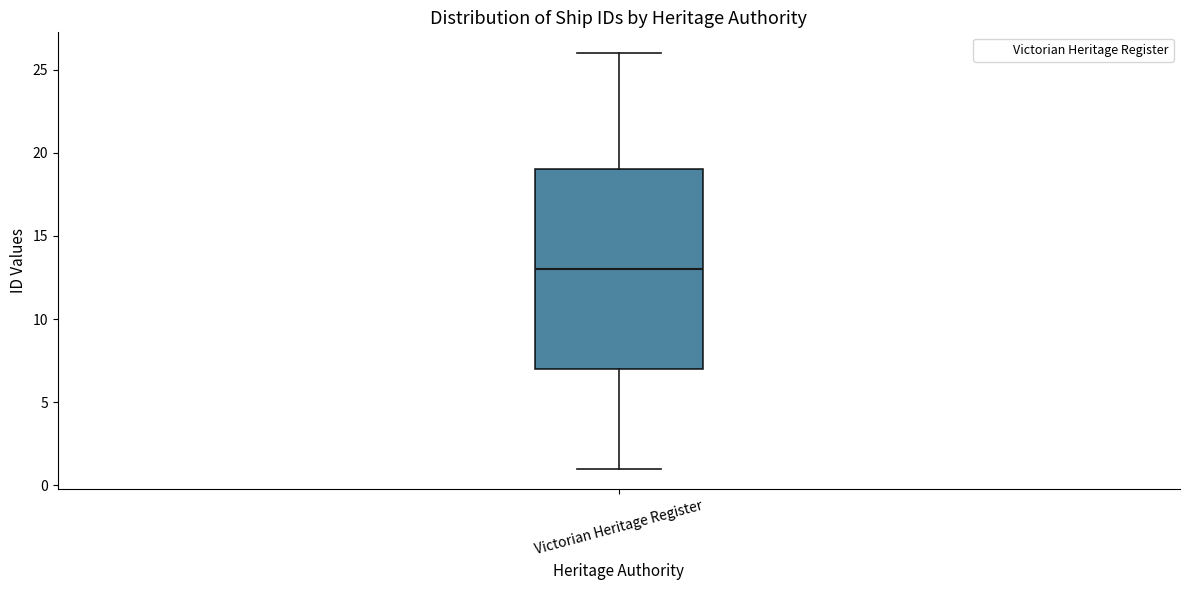

Where does the upper whisker of the box for Victorian Heritage Register end on the y-axis? The values are not printed on the chart, so give them approximately, as read against the axis.

26